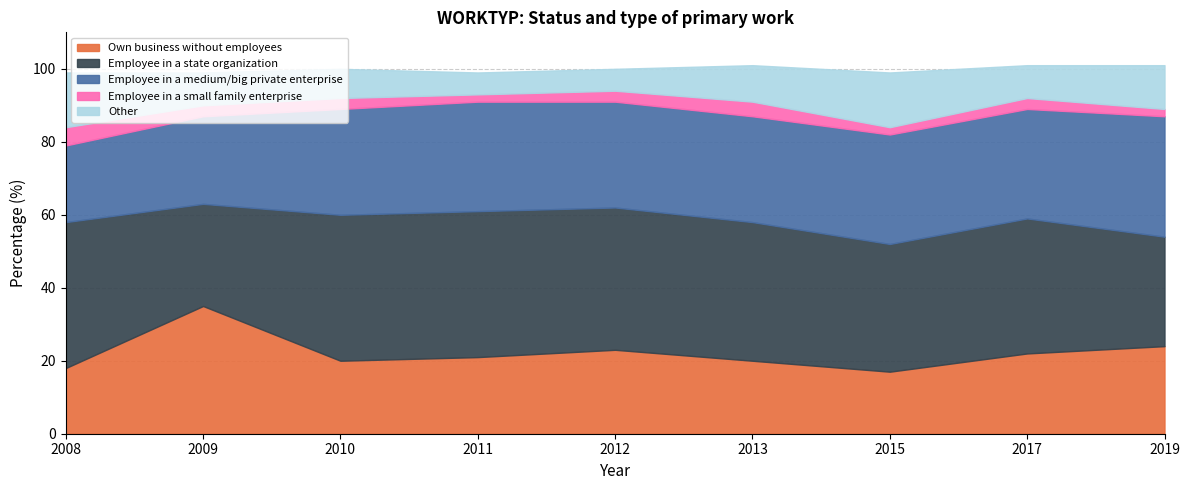

After their last crossing, which series has the higher values: Employee in a state organization or Own business without employees?

Employee in a state organization